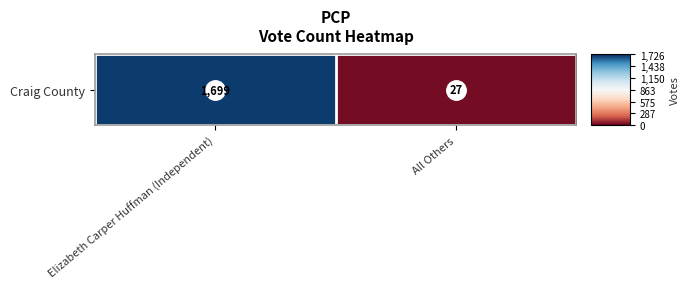

Rank the categories by value from lowest to highest.

All Others, Elizabeth Carper Huffman (Independent)